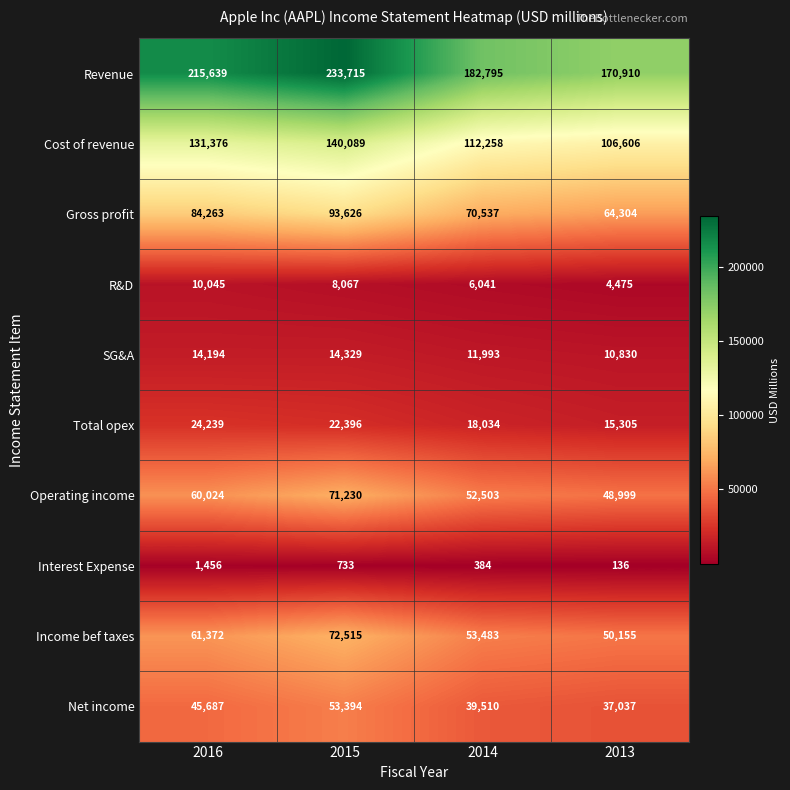

Rank the categories by Net income value from lowest to highest.

2013, 2014, 2016, 2015